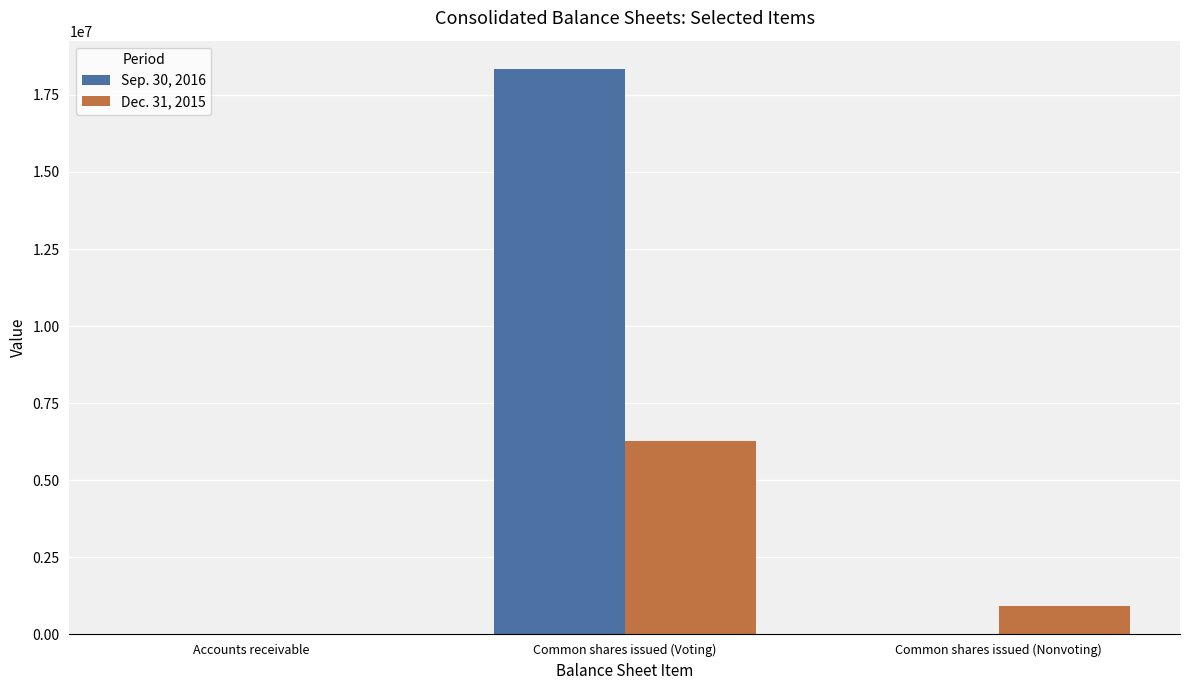

What is the maximum value for Sep. 30, 2016?

18342312